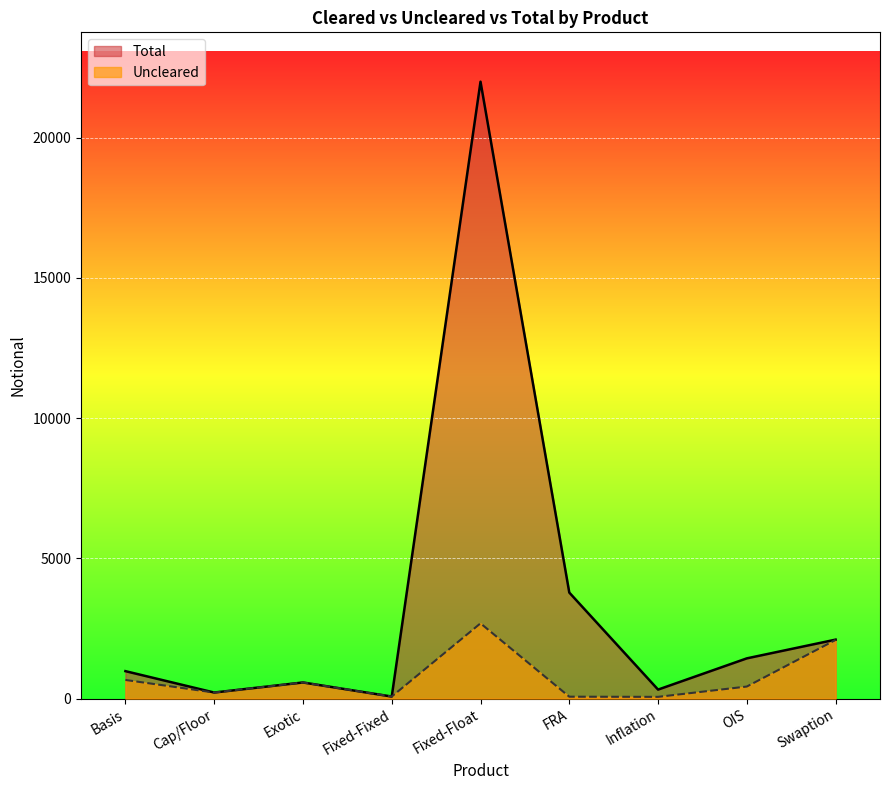

At which label is Uncleared closest to 1373?

Basis